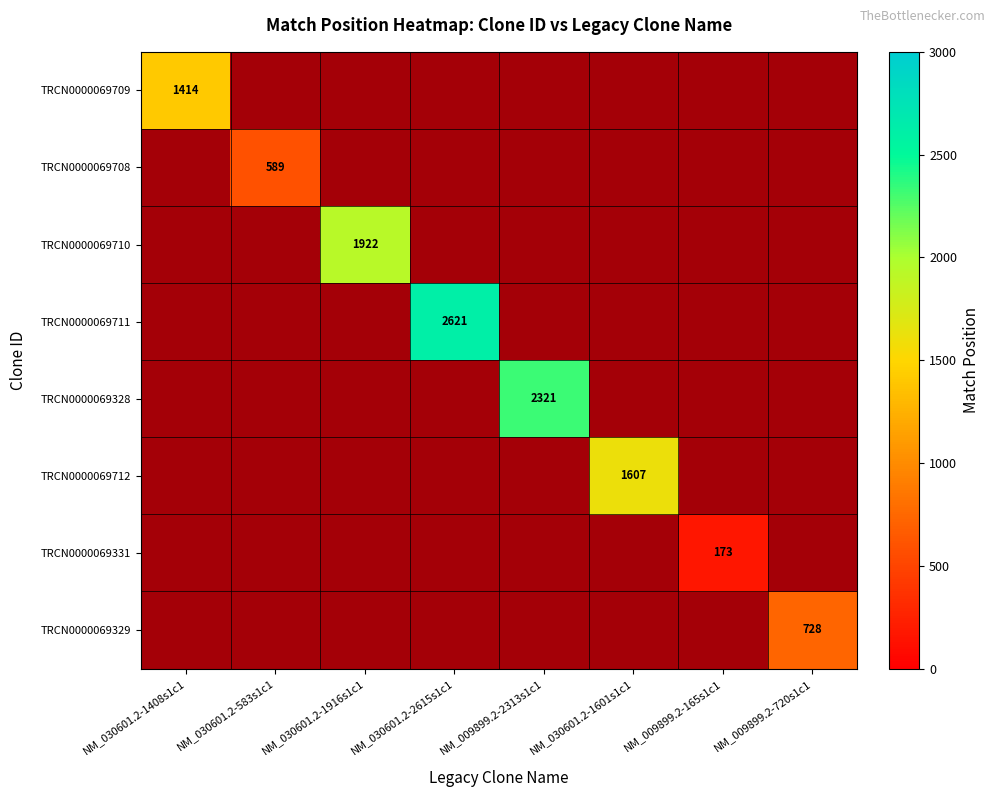

How many distinct data groups are displayed?

8